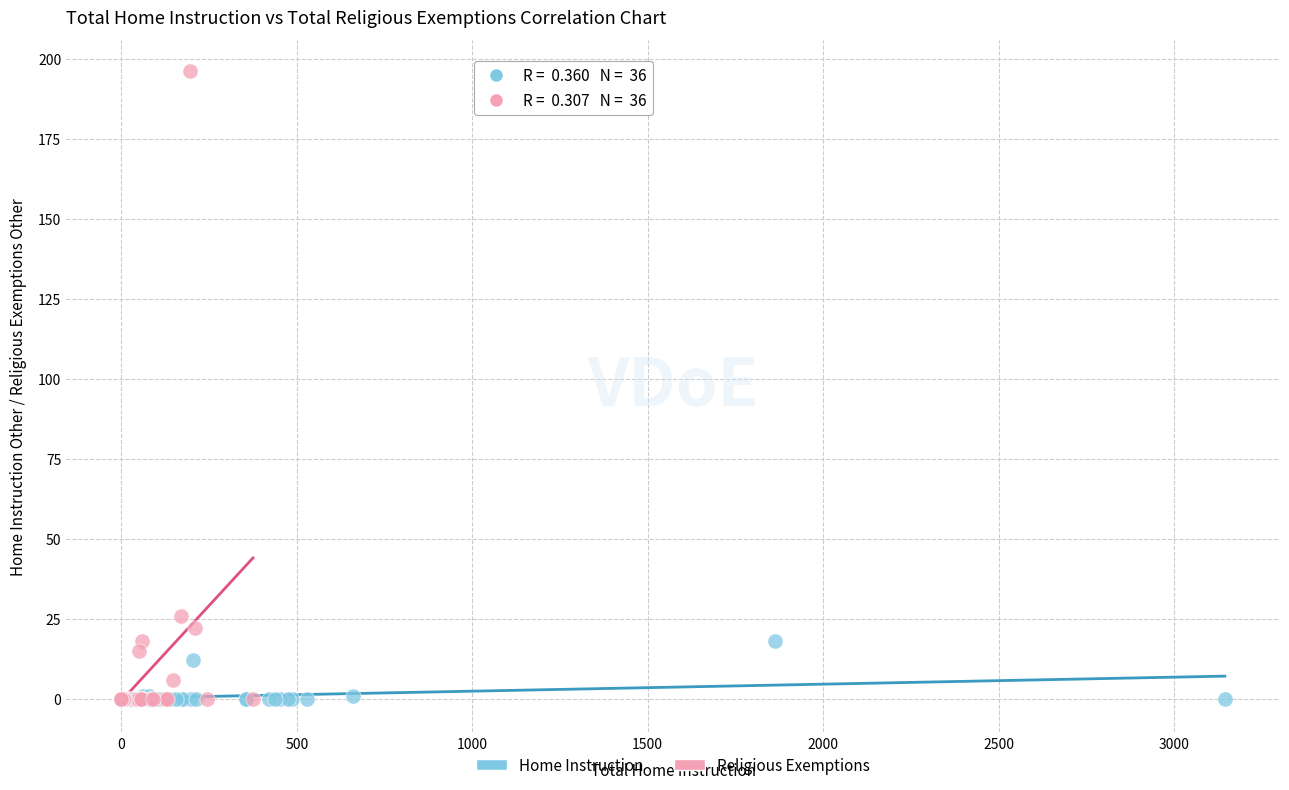

Which series has the largest Y range (max minus min)?

Religious Exemptions